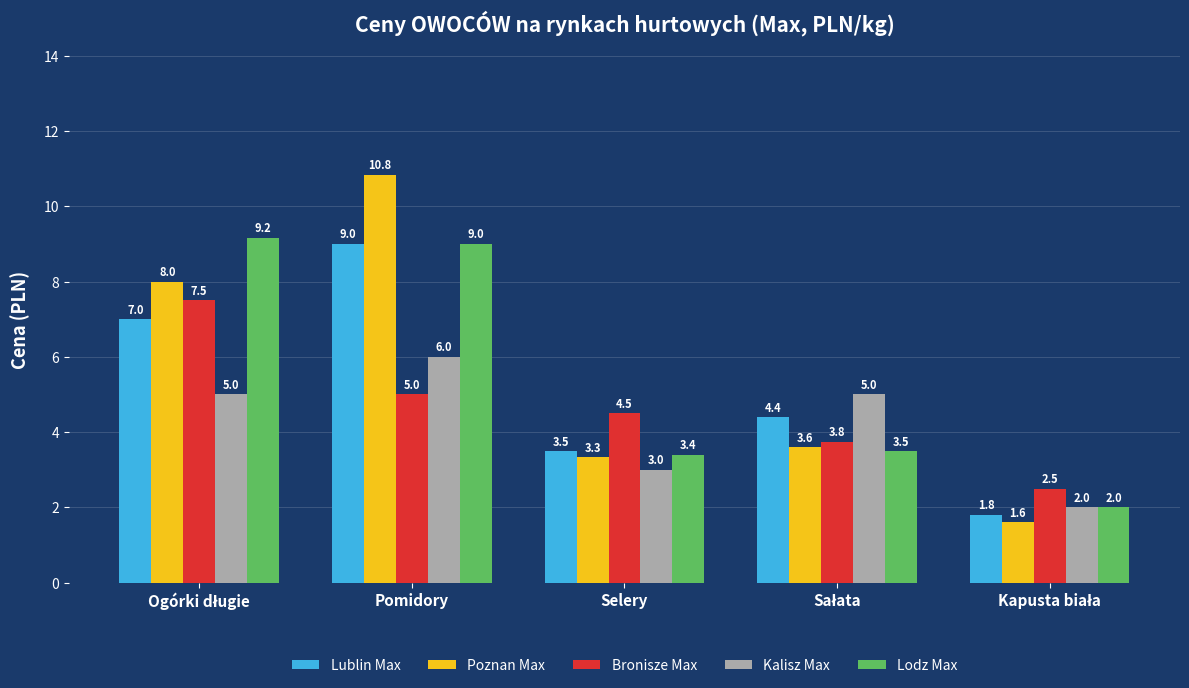

Are the bars horizontal?

No